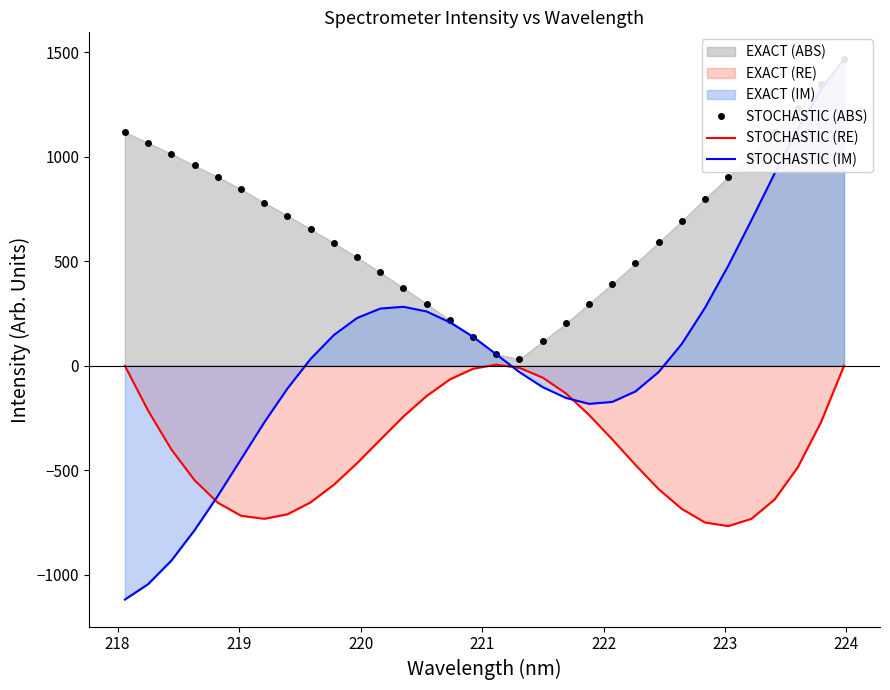

How many values in the STOCHASTIC (RE) series exceed -400?

15